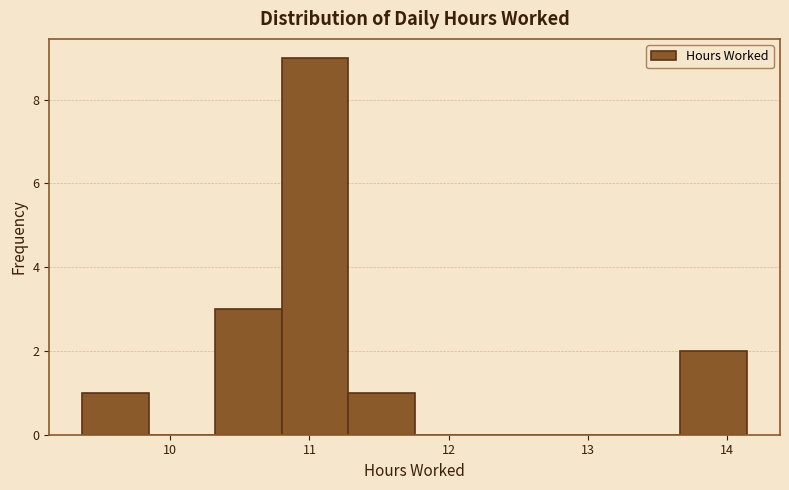

What is the height of the bar covering 10.3 to 10.8 on the x-axis? Neither the bar edges nor the heights are printed on the chart, so give them approximately, as read against the axes.

3